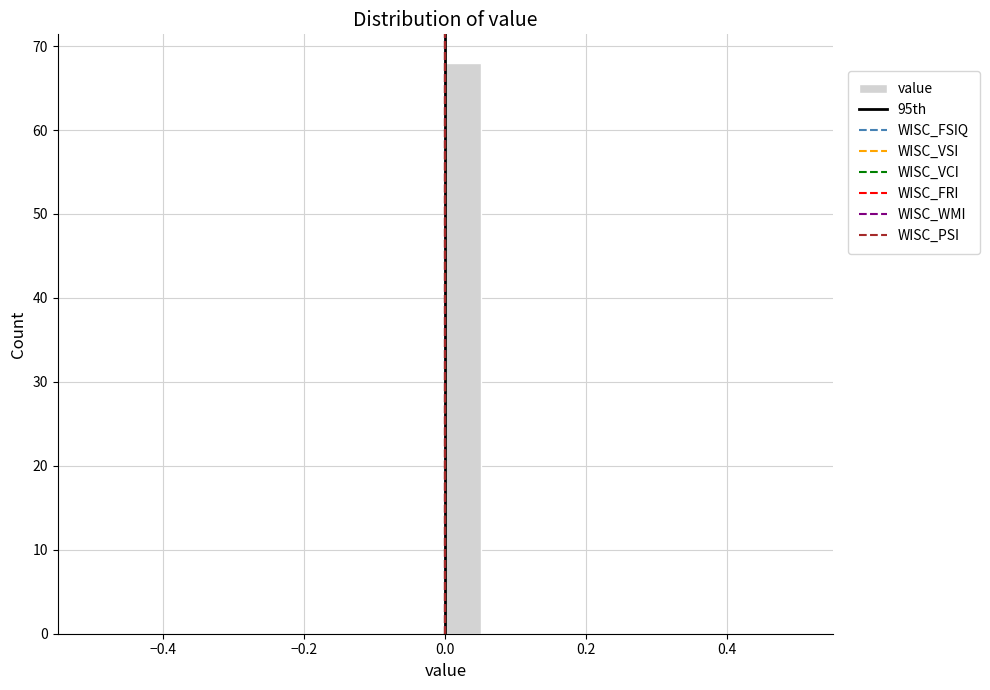

Read against the x-axis, roughly where is the centre of the tallest bar?

0.02